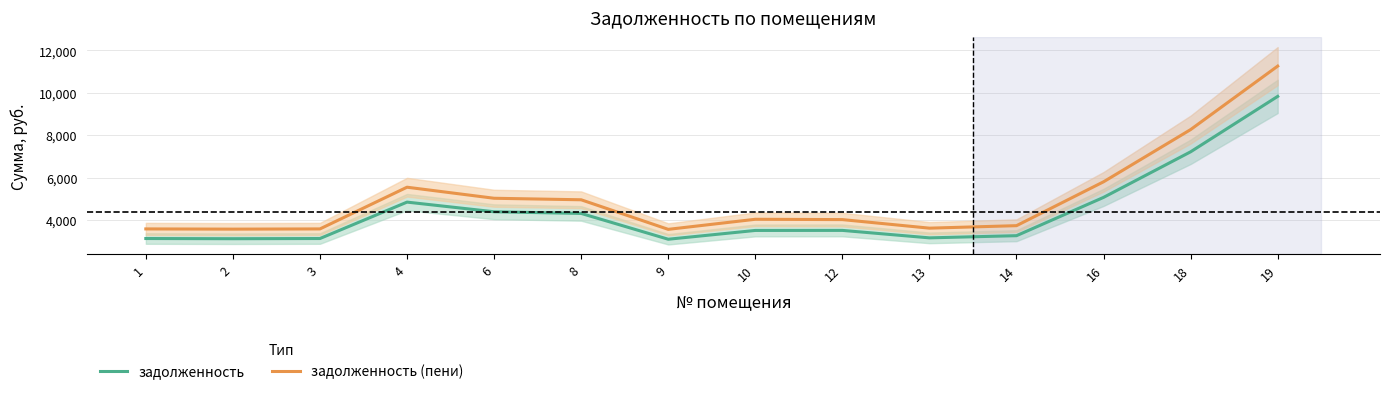

List the series in order of their overall mean, lowest first.

задолженность, задолженность (пени)